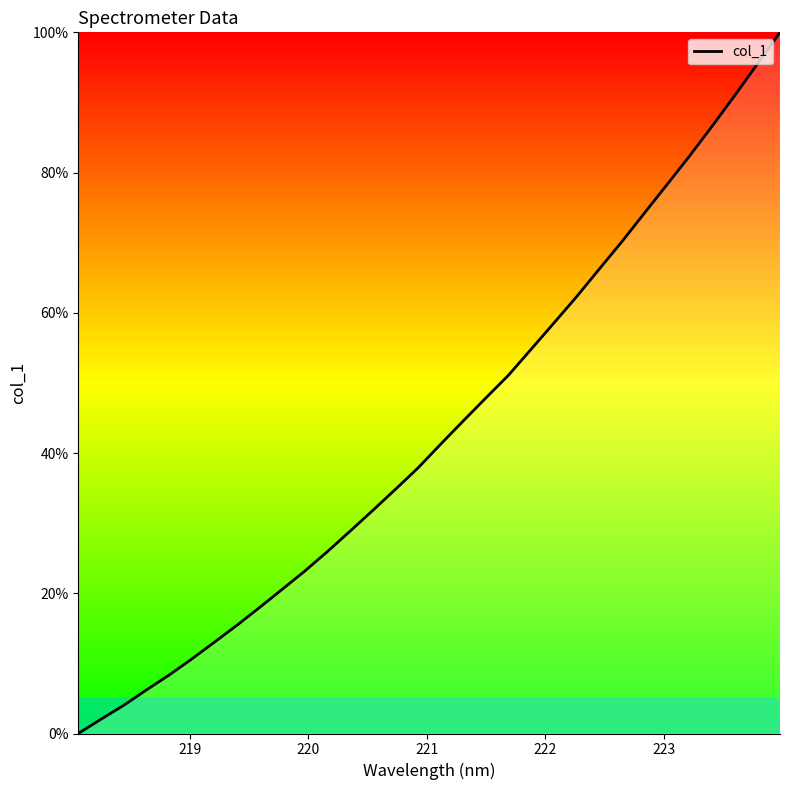

What is the average value?

43.3